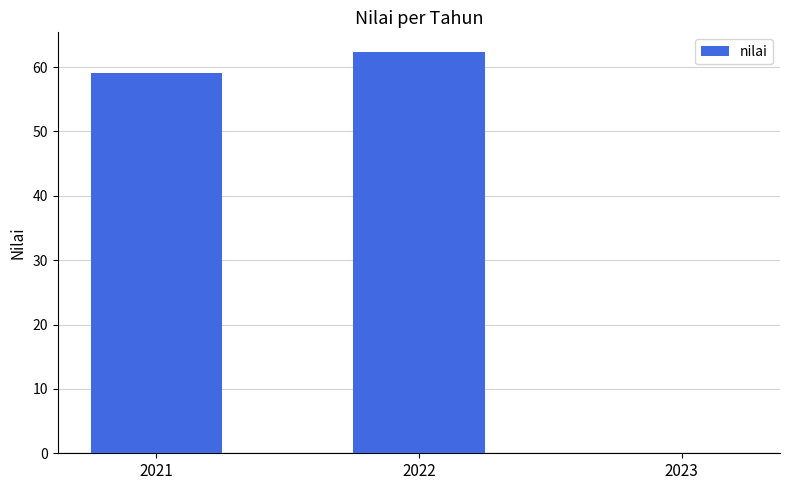

What is the maximum value shown in the chart?

62.3